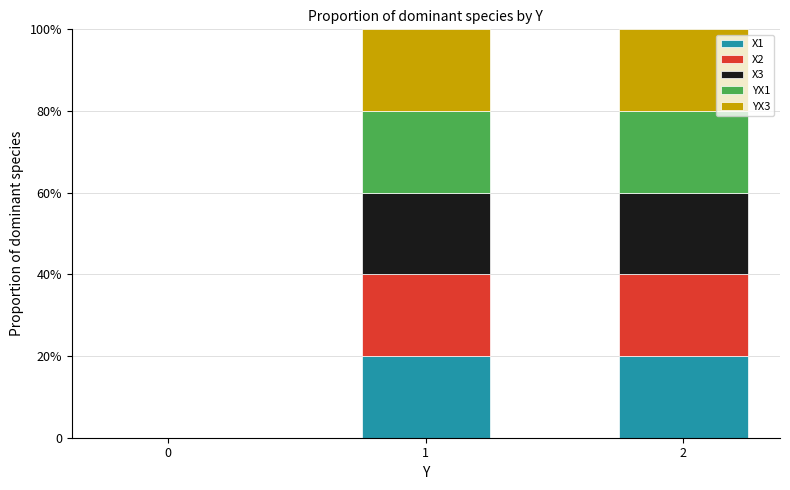

Are the bars grouped side by side (vs. stacked)?

No